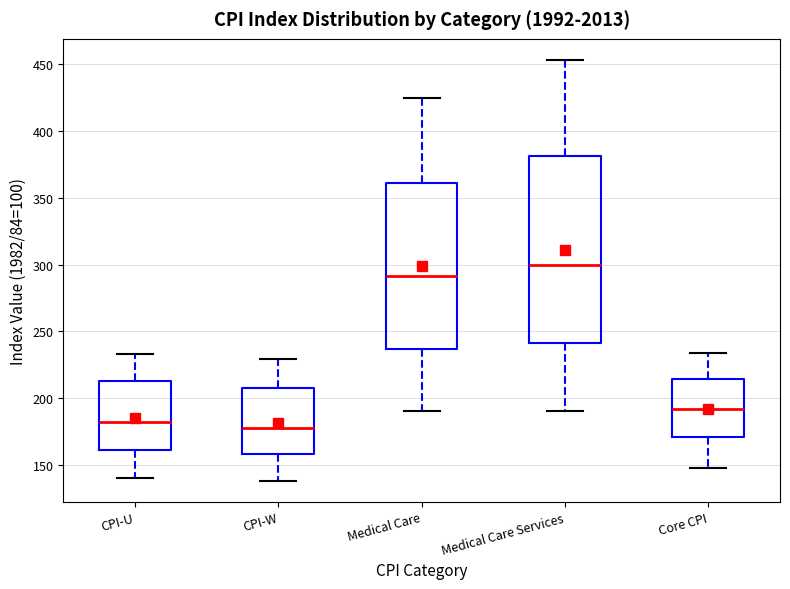

Which box has the highest median line?

Medical Care Services